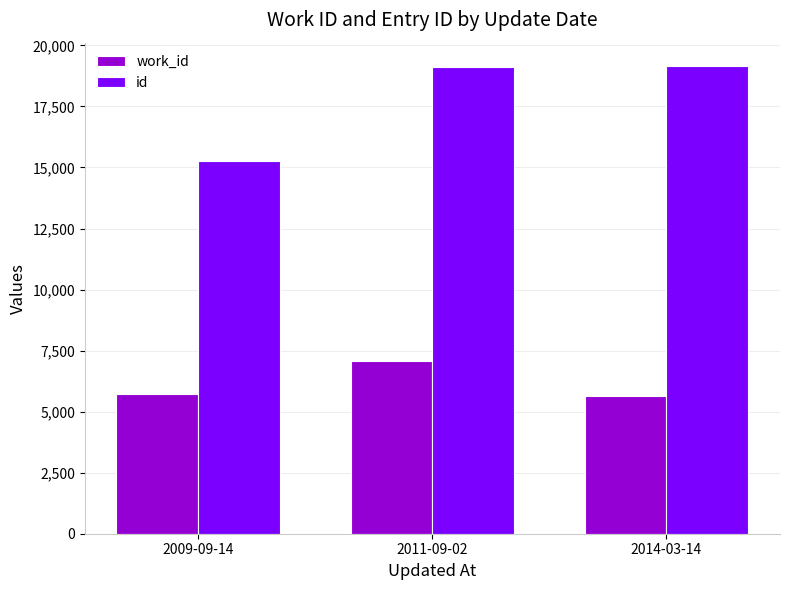

Where is id nearest to the value 17205?

2011-09-02